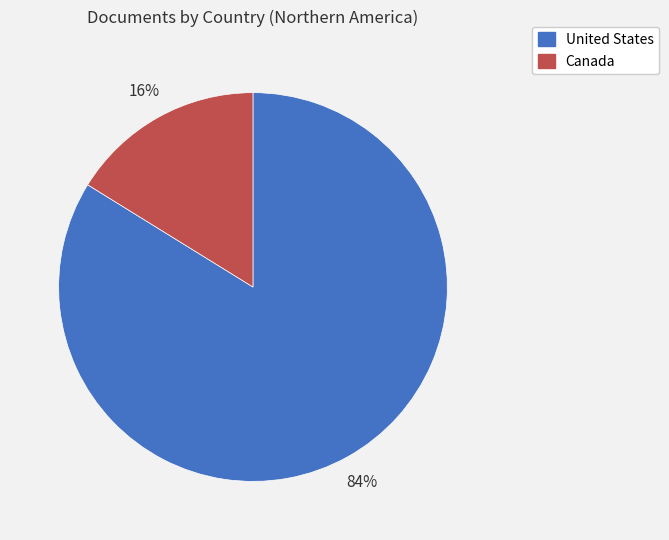

To the nearest percent, what is the difference between the Canada and United States slice percentages?

68%